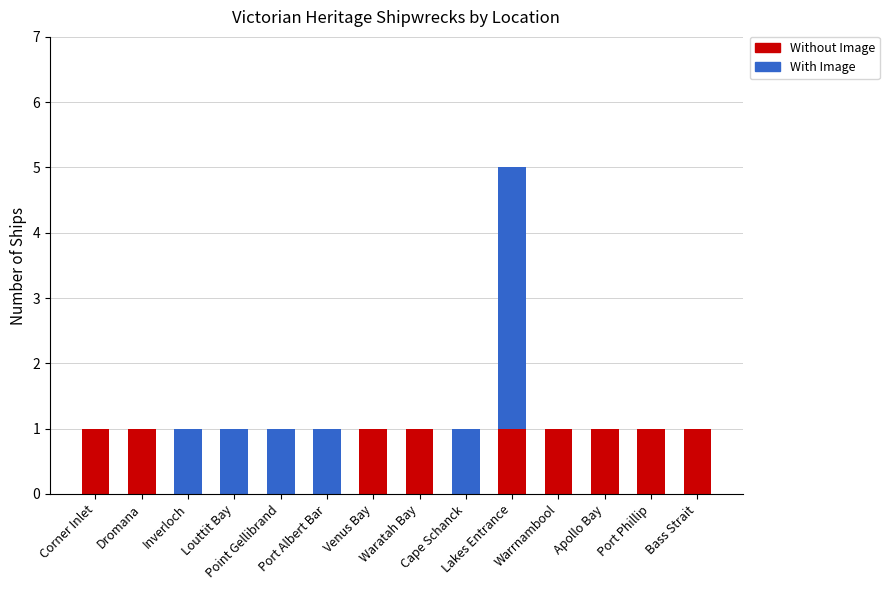

At which category is the sum across all series the highest?

Lakes Entrance